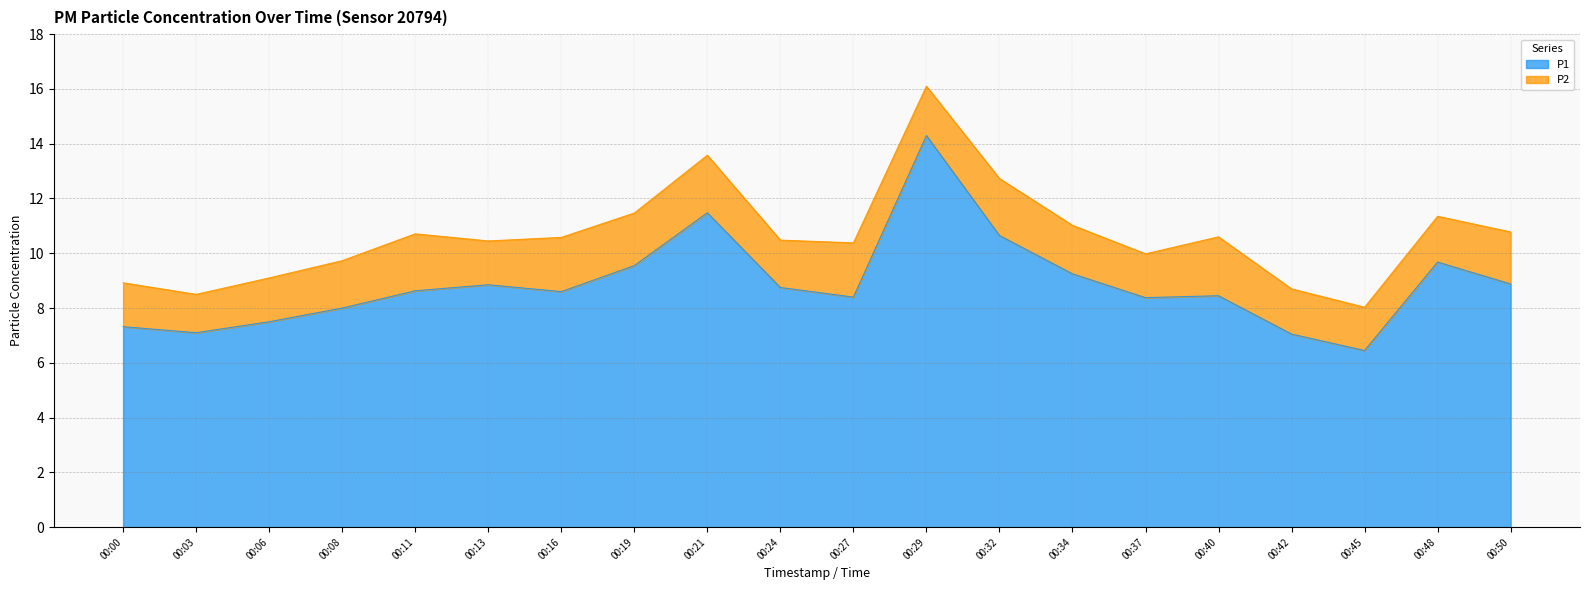

At which category does the data reach its first local valley?

00:03